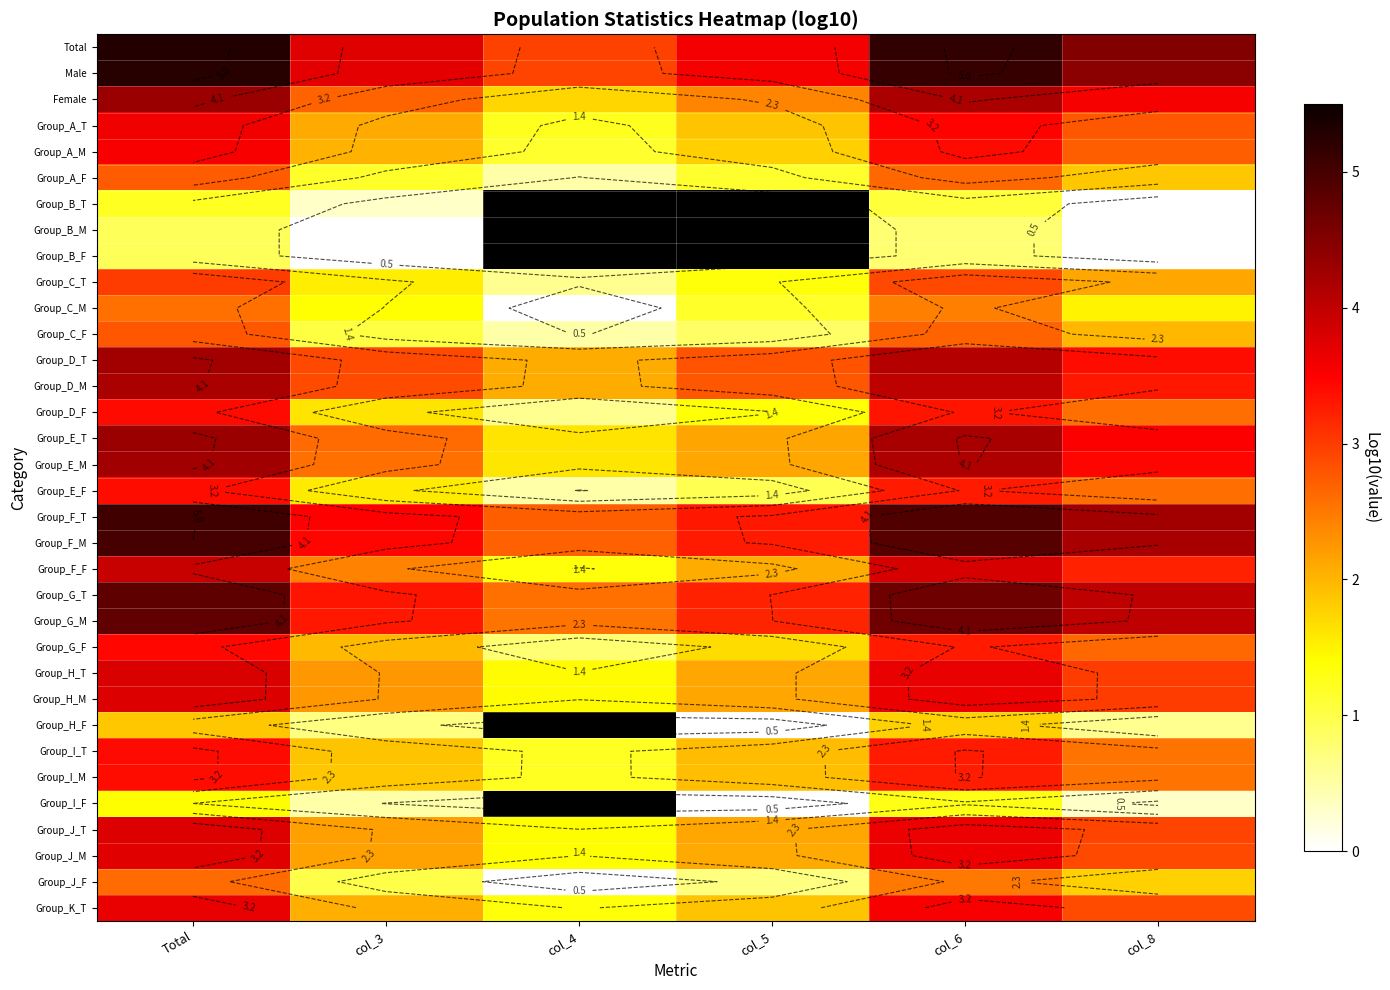

The value of Group_B_F at col_8 is 0.0. True or false?

True